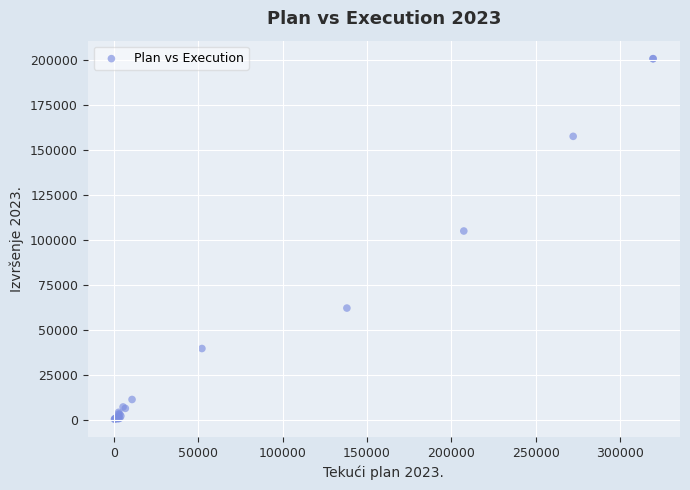

What Y value in the scatter plot is closest to 100427?

104840.6